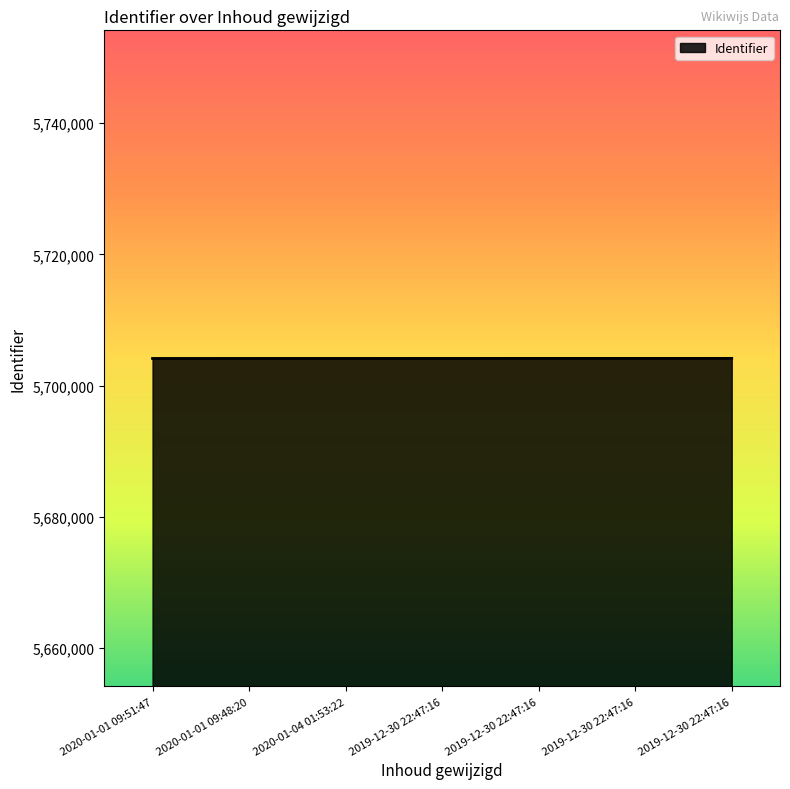

How many values are below 5704149?

3